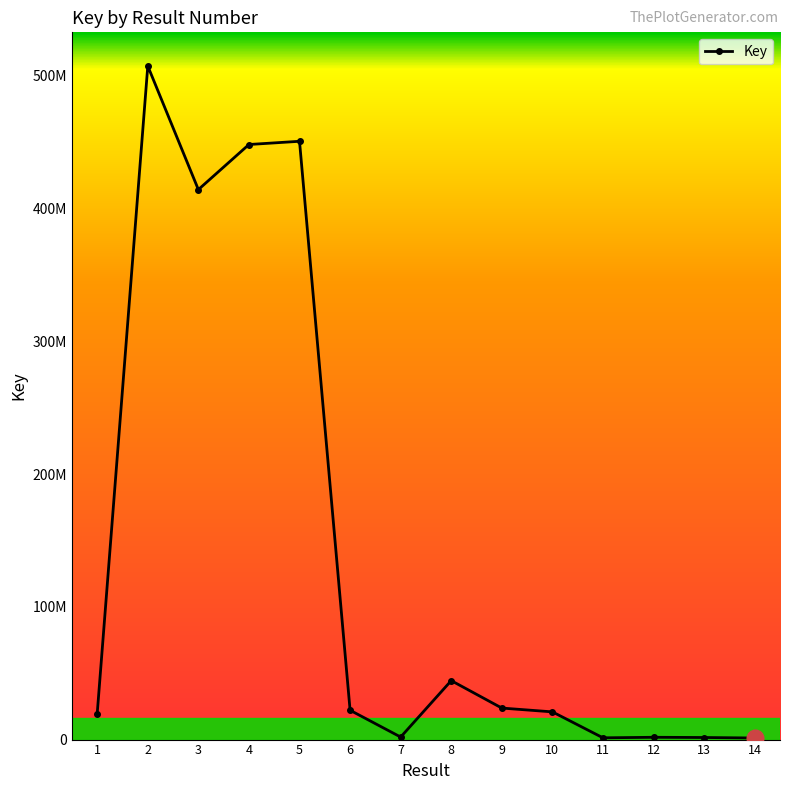

What is the average value?

139949140